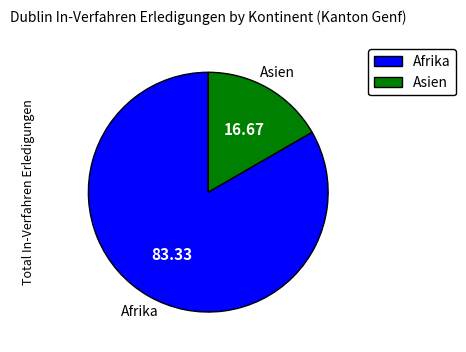

Between Afrika and Asien, which is larger?

Afrika